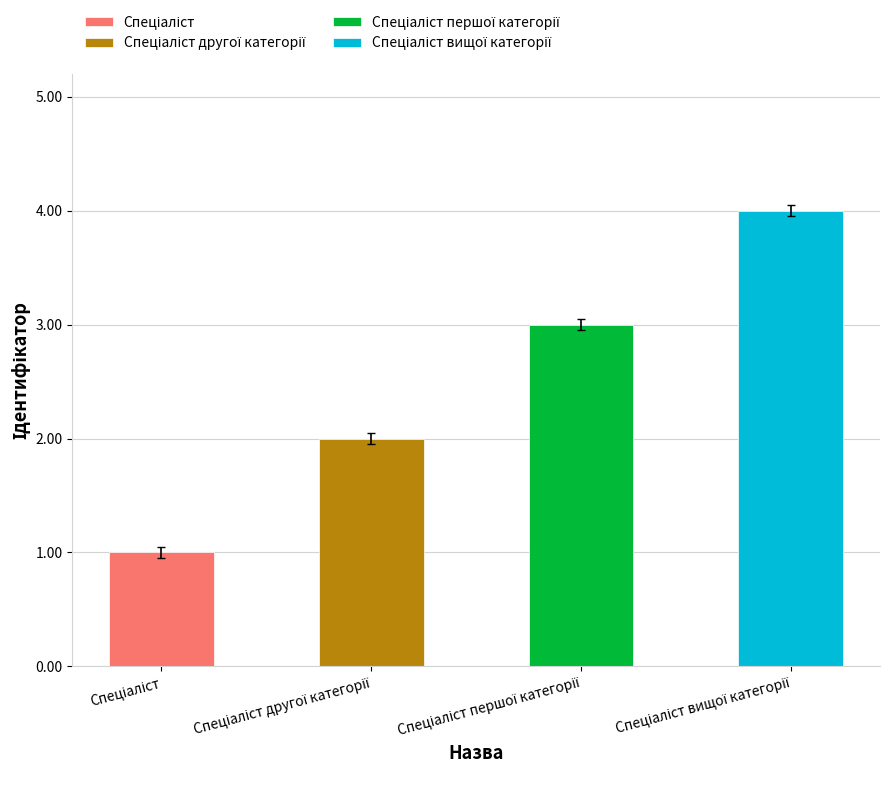

What is the smallest value displayed?

1